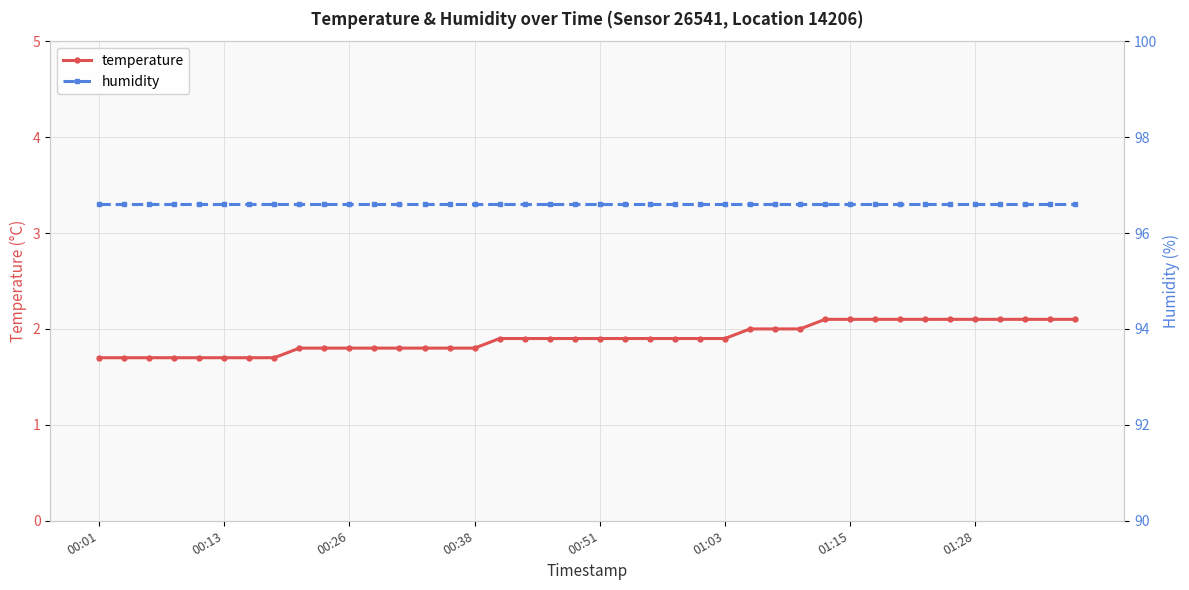

What is the total value across all series at 18?

98.5